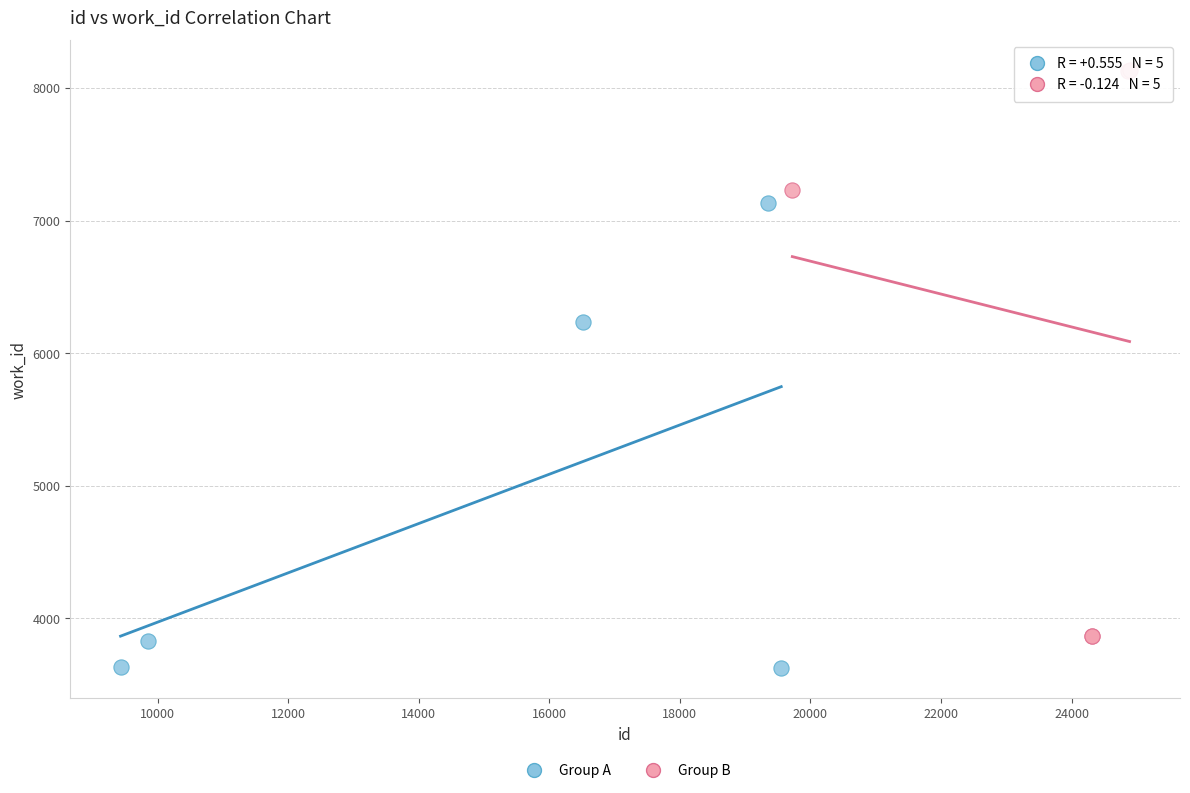

Which series reaches the minimum Y coordinate?

Group A